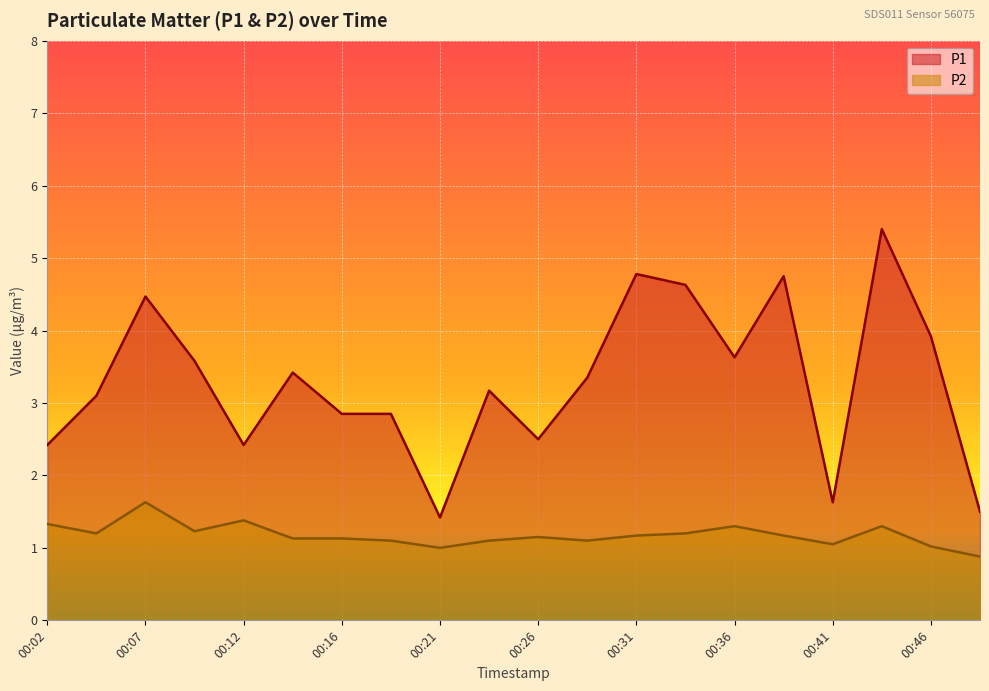

Reading left to right, what are all the values shown in this chart?

P1: 00:02=2.4	00:04=3.1	00:07=4.5	00:09=3.6	00:12=2.4	00:14=3.4	00:16=2.9	00:19=2.9	00:21=1.4	00:24=3.2	00:26=2.5	00:29=3.4	00:31=4.8	00:34=4.6	00:36=3.6	00:38=4.8	00:41=1.6	00:43=5.4	00:46=3.9	00:48=1.5
P2: 00:02=1.3	00:04=1.2	00:07=1.6	00:09=1.2	00:12=1.4	00:14=1.1	00:16=1.1	00:19=1.1	00:21=1.0	00:24=1.1	00:26=1.1	00:29=1.1	00:31=1.2	00:34=1.2	00:36=1.3	00:38=1.2	00:41=1.1	00:43=1.3	00:46=1.0	00:48=0.9